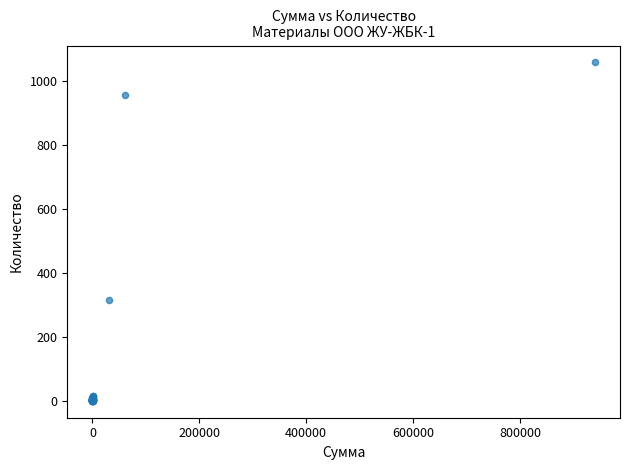

What Y value in the scatter plot is closest to 529?

316.3